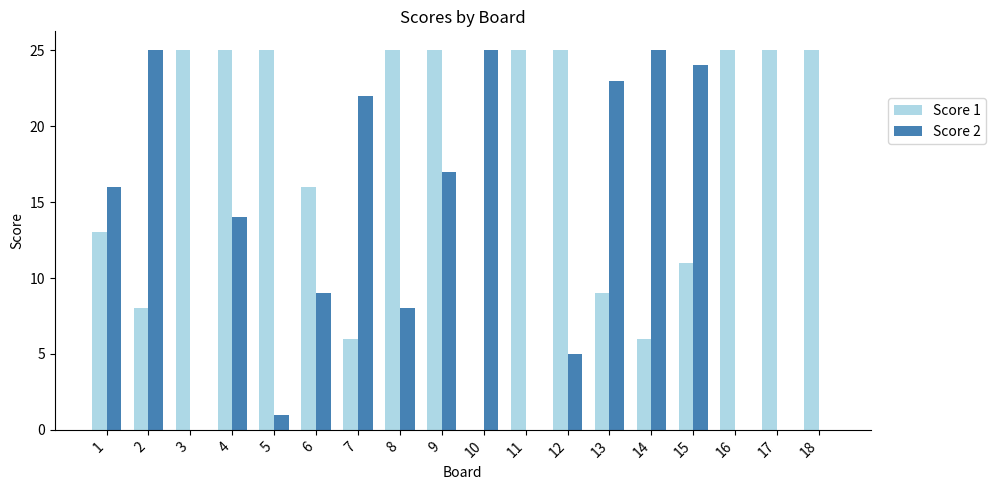

What is the total value across all series at 11?

25